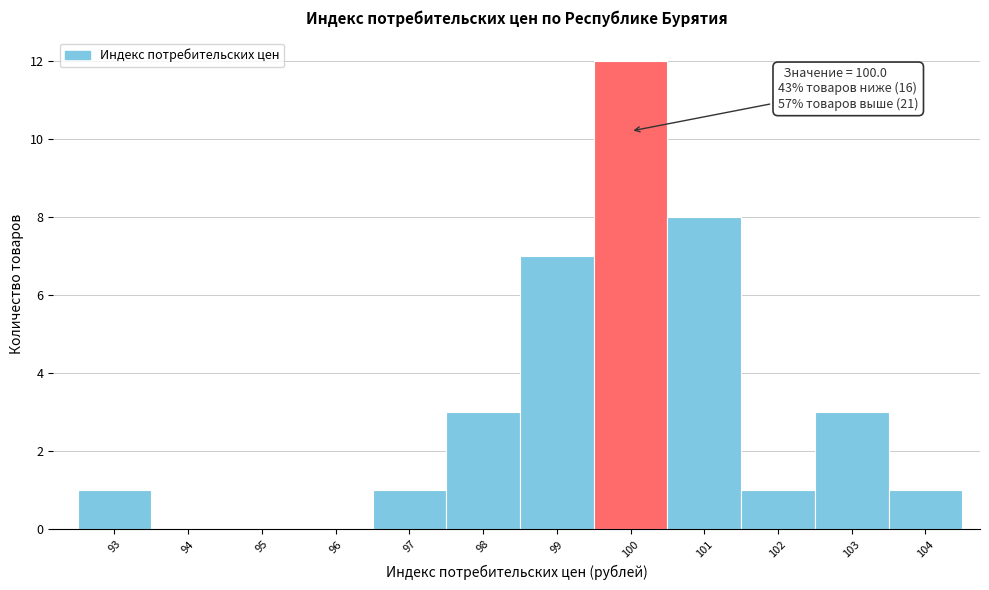

Over which range of the x-axis is the bar tallest?

99.5 to 100.5